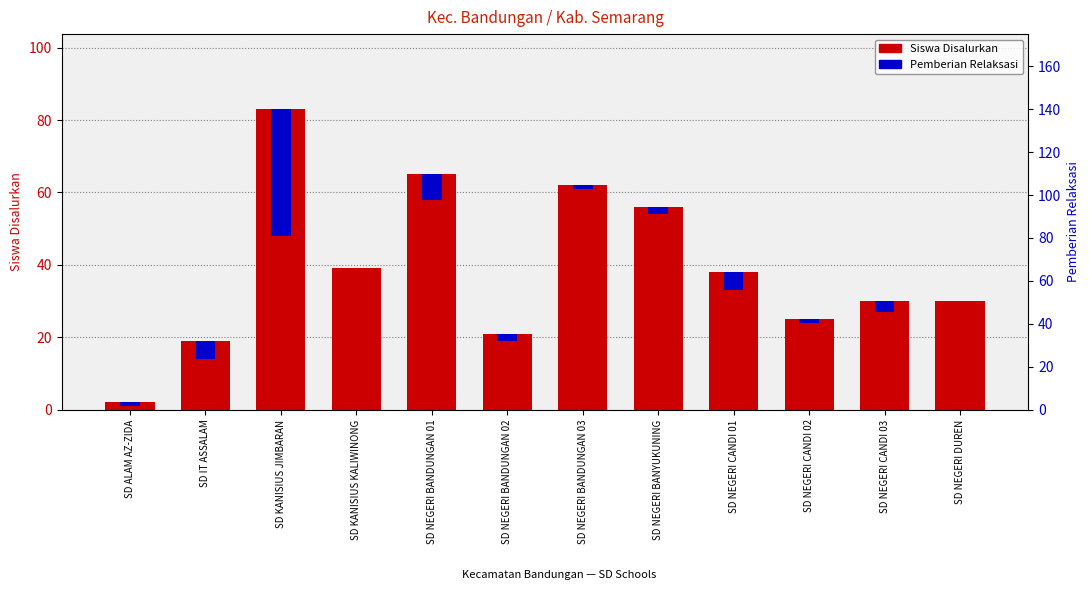

Reading right to left, transcribe all the data shown in this chart.

Siswa Disalurkan: SD NEGERI DUREN=30	SD NEGERI CANDI 03=30	SD NEGERI CANDI 02=25	SD NEGERI CANDI 01=38	SD NEGERI BANYUKUNING=56	SD NEGERI BANDUNGAN 03=62	SD NEGERI BANDUNGAN 02=21	SD NEGERI BANDUNGAN 01=65	SD KANISIUS KALIWINONG=39	SD KANISIUS JIMBARAN=83	SD IT ASSALAM=19	SD ALAM AZ-ZIDA=2
Pemberian Relaksasi: SD NEGERI DUREN=0	SD NEGERI CANDI 03=3	SD NEGERI CANDI 02=1	SD NEGERI CANDI 01=5	SD NEGERI BANYUKUNING=2	SD NEGERI BANDUNGAN 03=1	SD NEGERI BANDUNGAN 02=2	SD NEGERI BANDUNGAN 01=7	SD KANISIUS KALIWINONG=0	SD KANISIUS JIMBARAN=35	SD IT ASSALAM=5	SD ALAM AZ-ZIDA=1